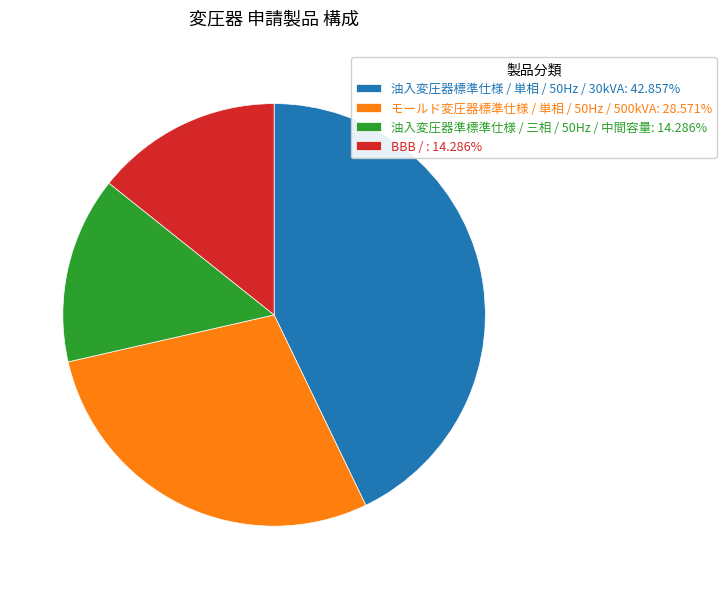

Which slice is the largest?

油入変圧器標準仕様 / 単相 / 50Hz / 30kVA